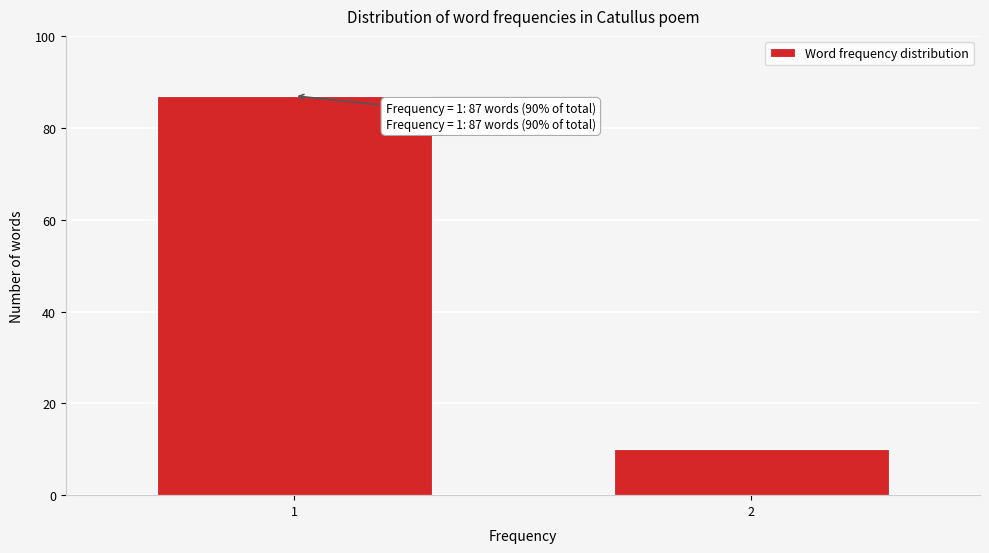

Reading right to left, list all the values displayed in this chart.

2=10	1=87